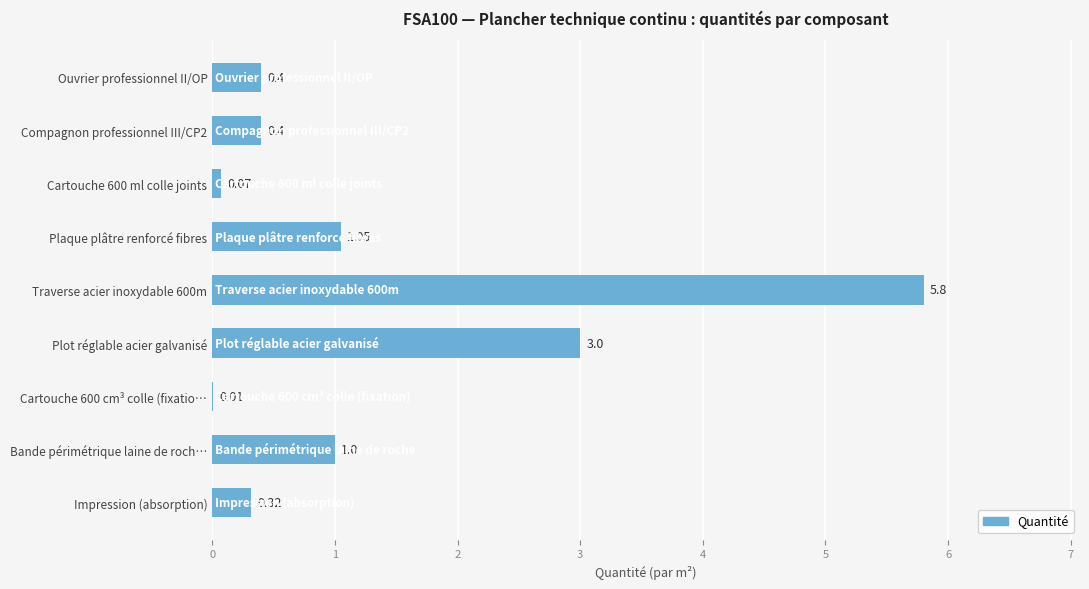

Which has a higher value, Ouvrier professionnel II/OP or Impression (absorption)?

Ouvrier professionnel II/OP